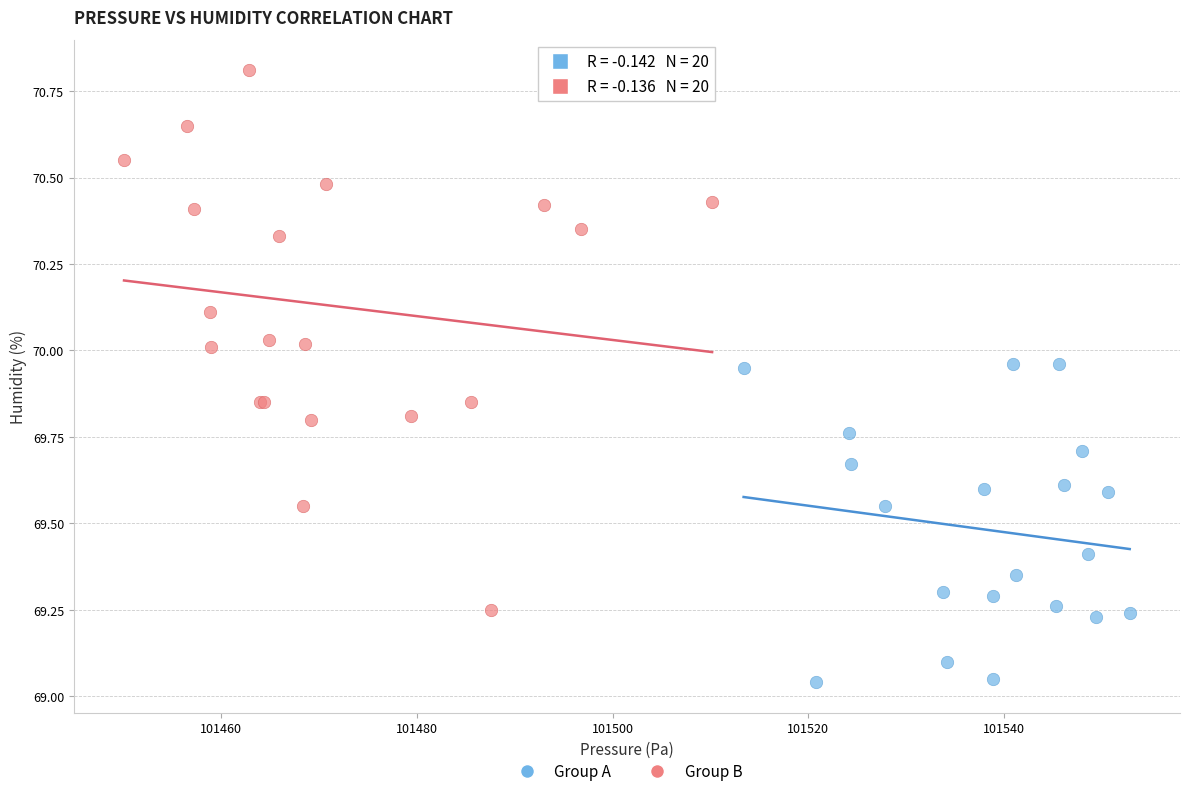

What are all the series names shown in the legend?

Group A, Group B